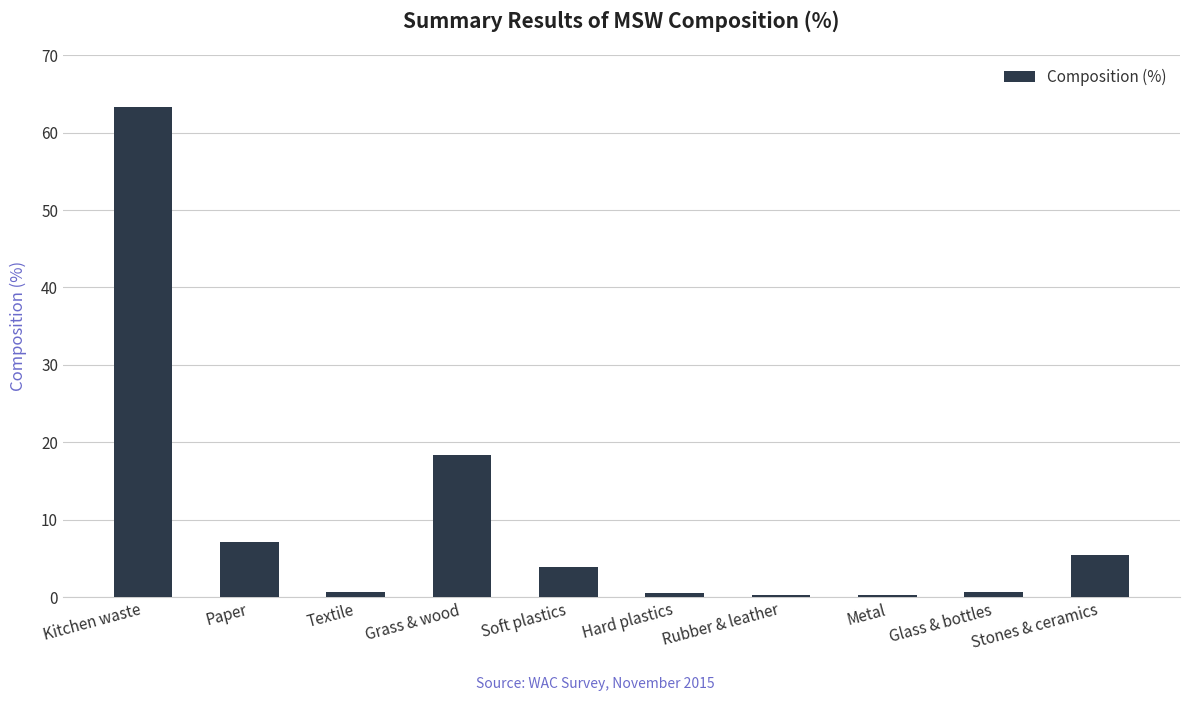

What is the sum of all values?

100.1